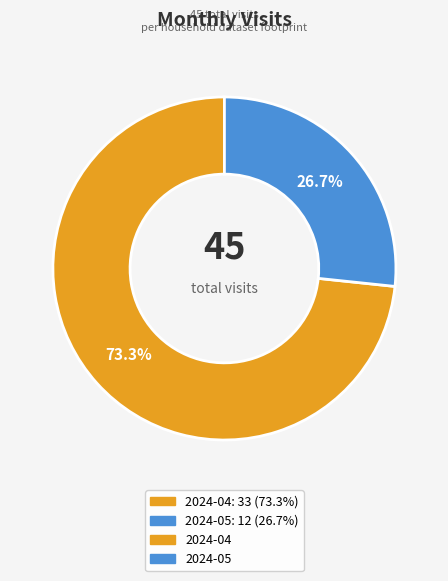

Is there a majority slice in this chart?

Yes